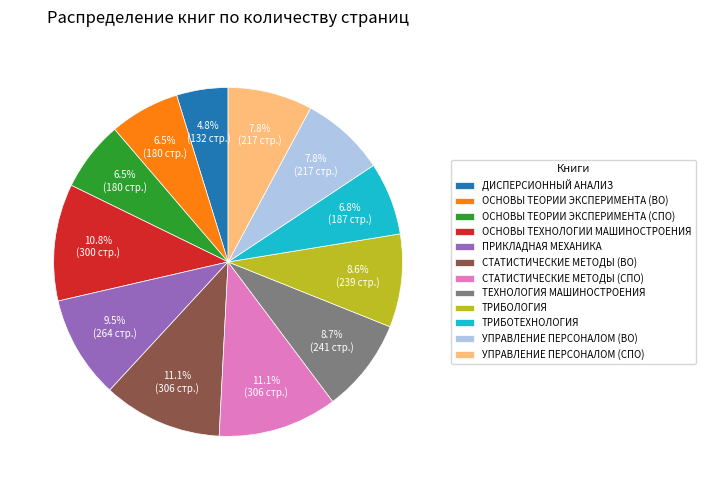

To the nearest percent, what percentage of the pie is УПРАВЛЕНИЕ ПЕРСОНАЛОМ (СПО)?

8%